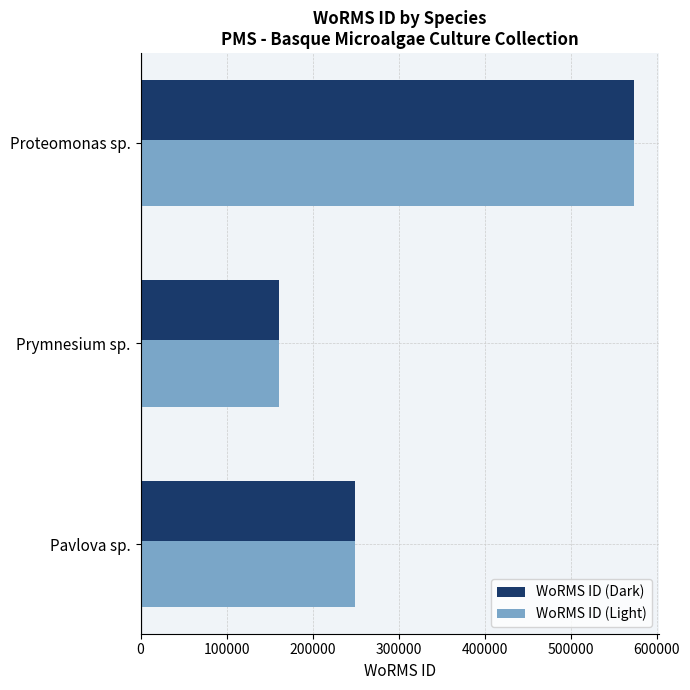

Which category has the highest value across all series?

Proteomonas sp.